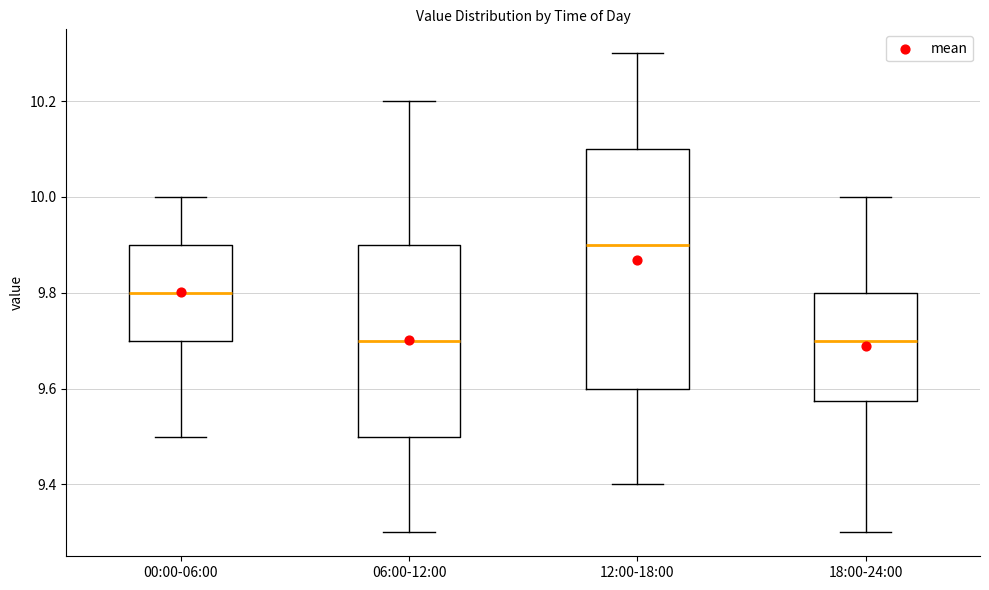

Which box has the highest median line?

12:00-18:00